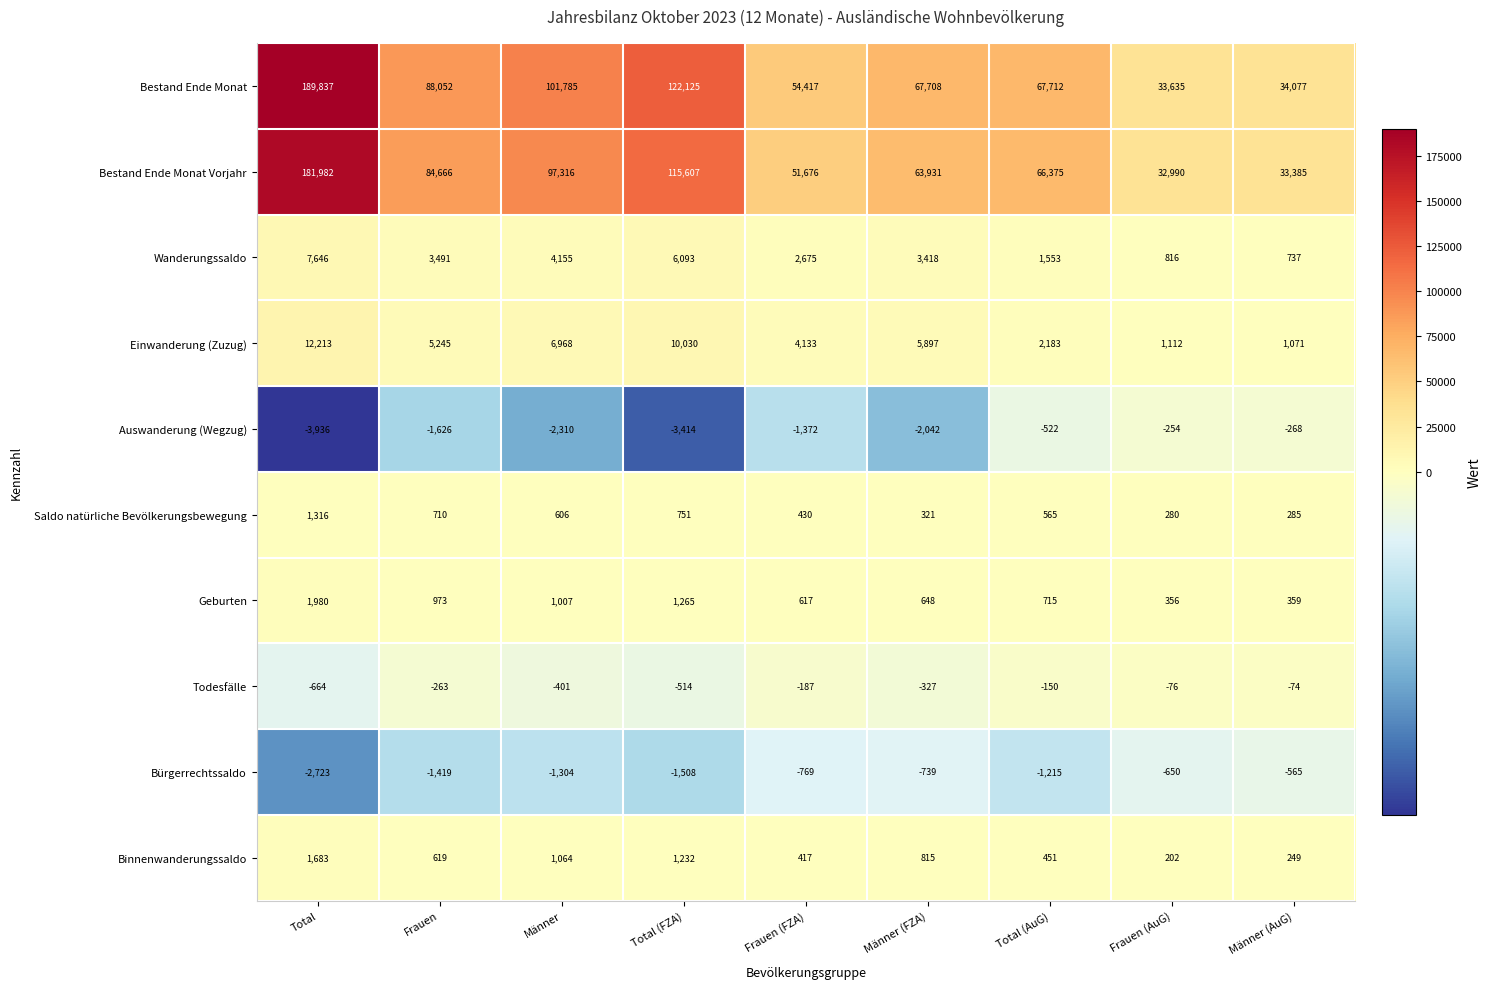

Rank the series by their maximum value, from lowest to highest.

Bürgerrechtssaldo, Auswanderung (Wegzug), Todesfälle, Saldo natürliche Bevölkerungsbewegung, Binnenwanderungssaldo, Geburten, Wanderungssaldo, Einwanderung (Zuzug), Bestand Ende Monat Vorjahr, Bestand Ende Monat